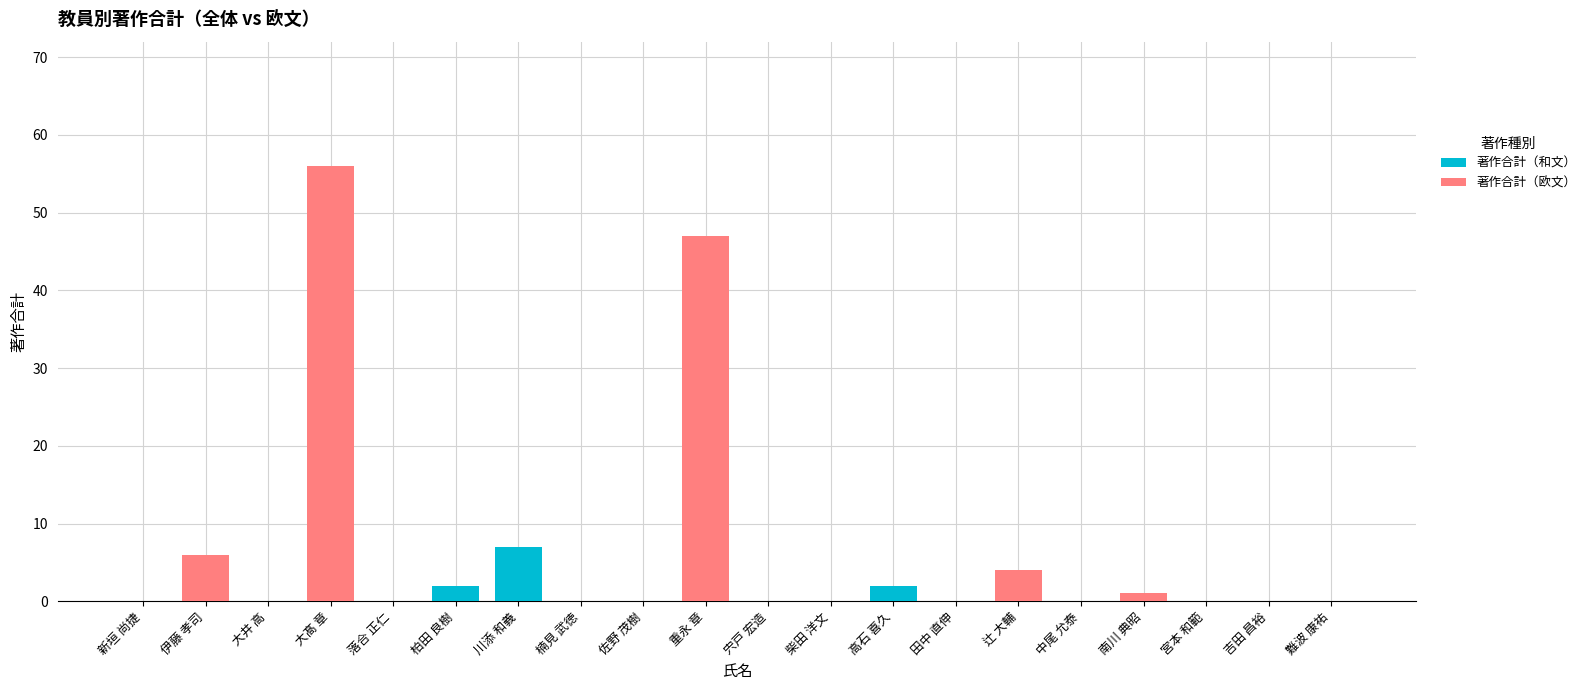

True or false: 著作合計（和文） has a value of 0 at 新垣 尚捷.

True